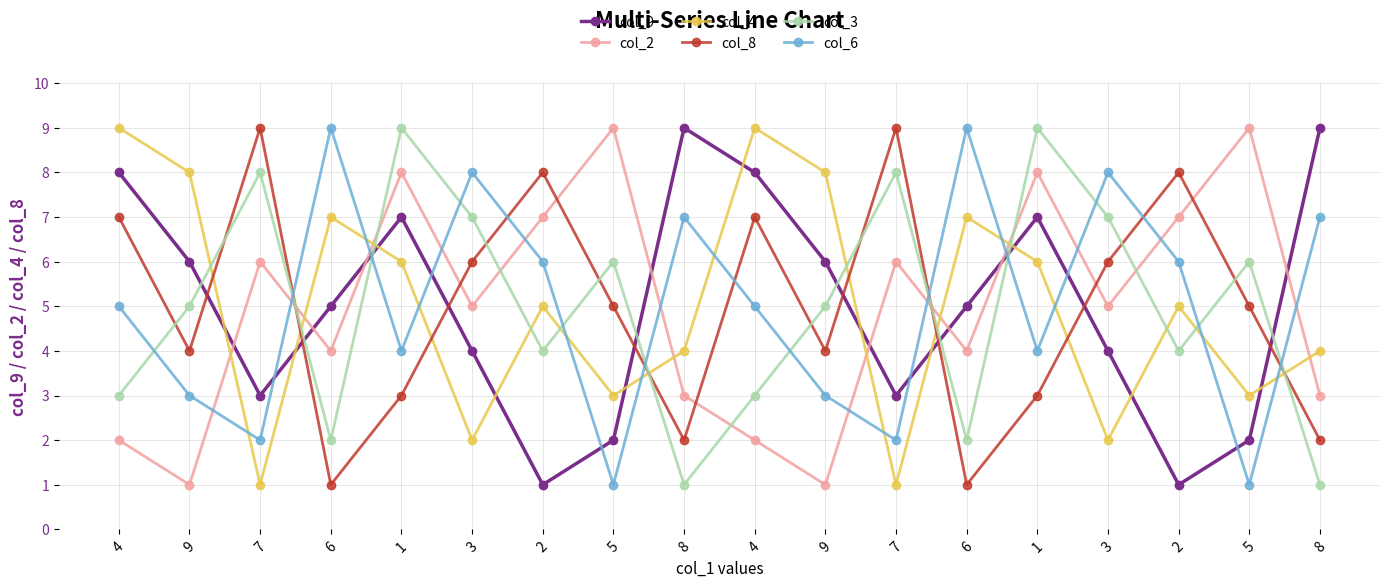

What is the lowest value of the col_2 series?

1